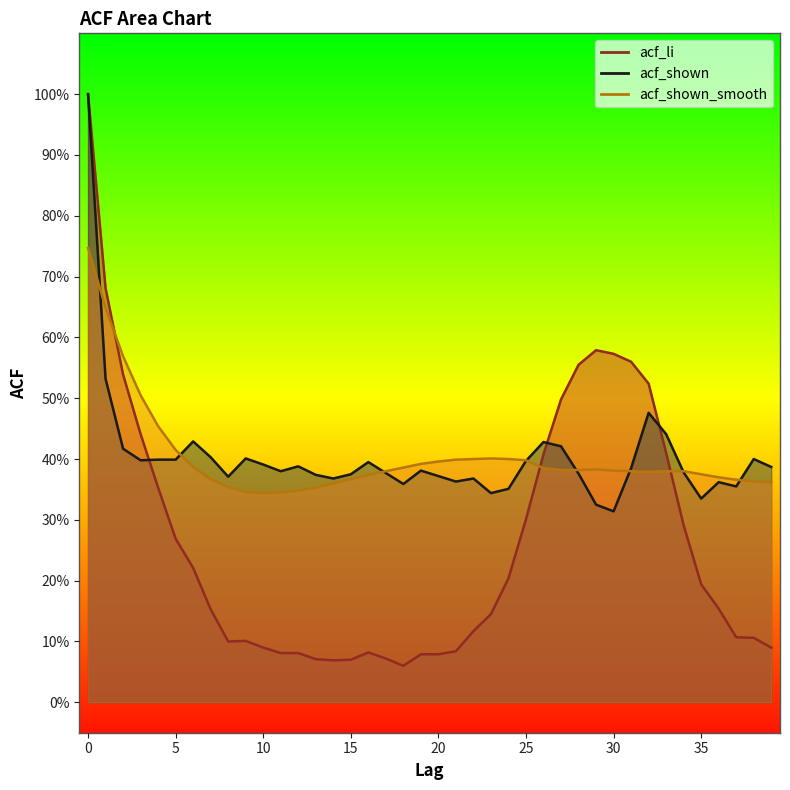

At which label is acf_shown closest to 0?

30